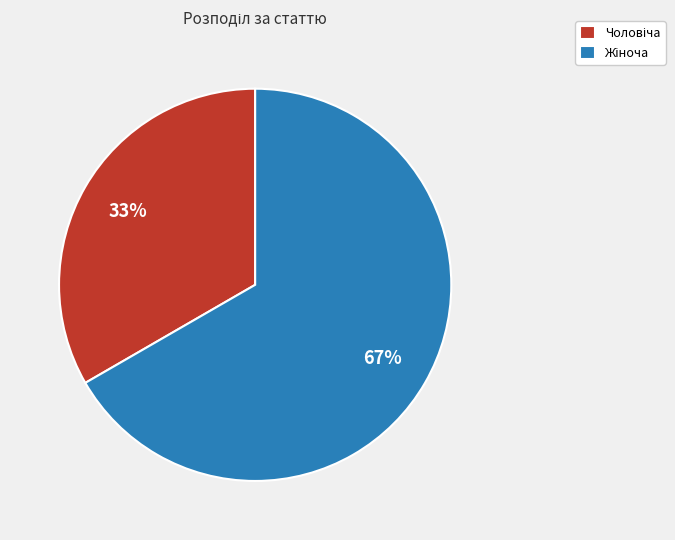

Does any single category account for the majority?

Yes